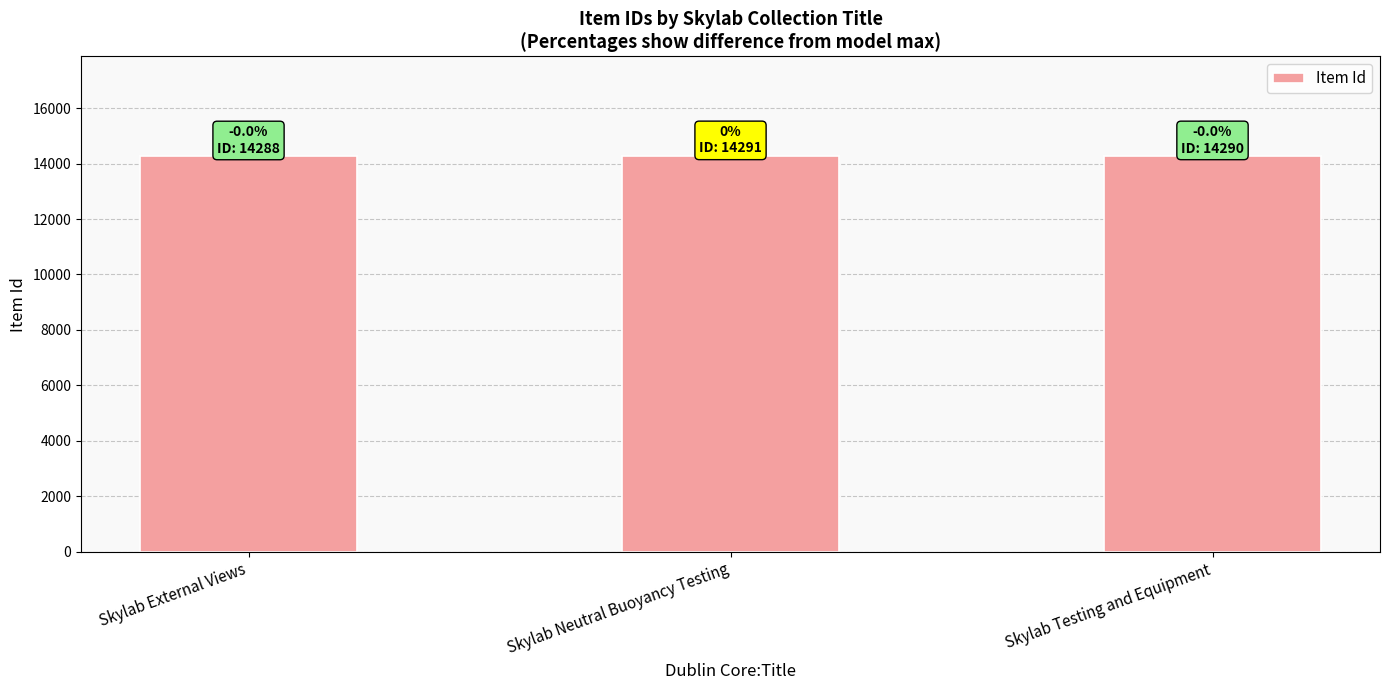

The chart shows a value of 22472 at Skylab External Views. True or false?

False